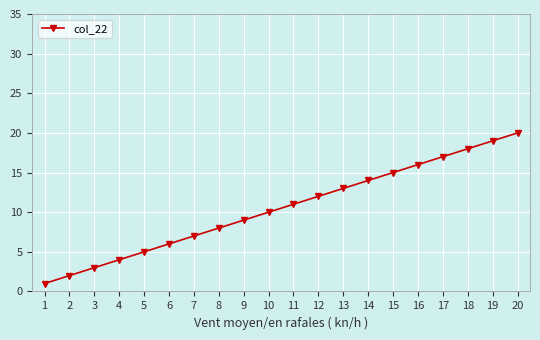

Which category has the highest value across all series?

20